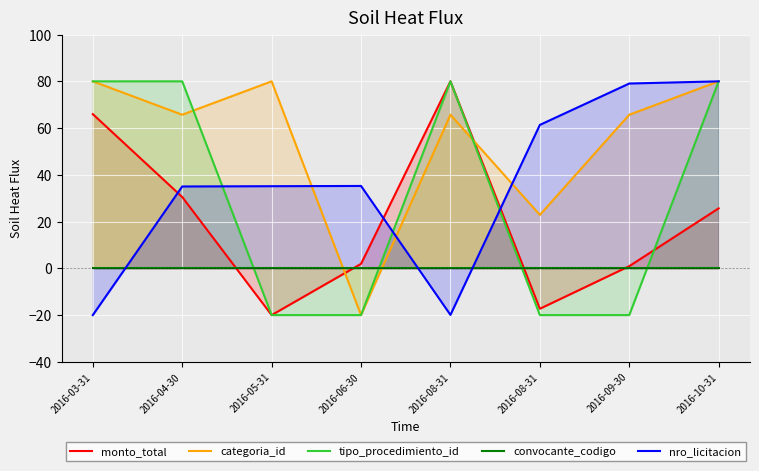

How many interior local peaks does the categoria_id series have?

2